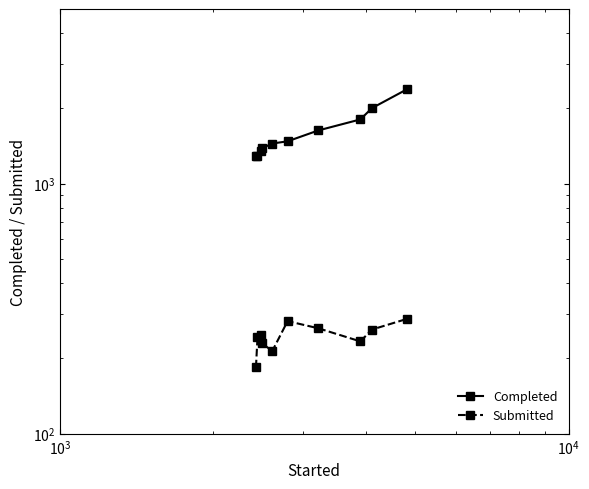

True or false: Submitted and Completed cross at least once.

False